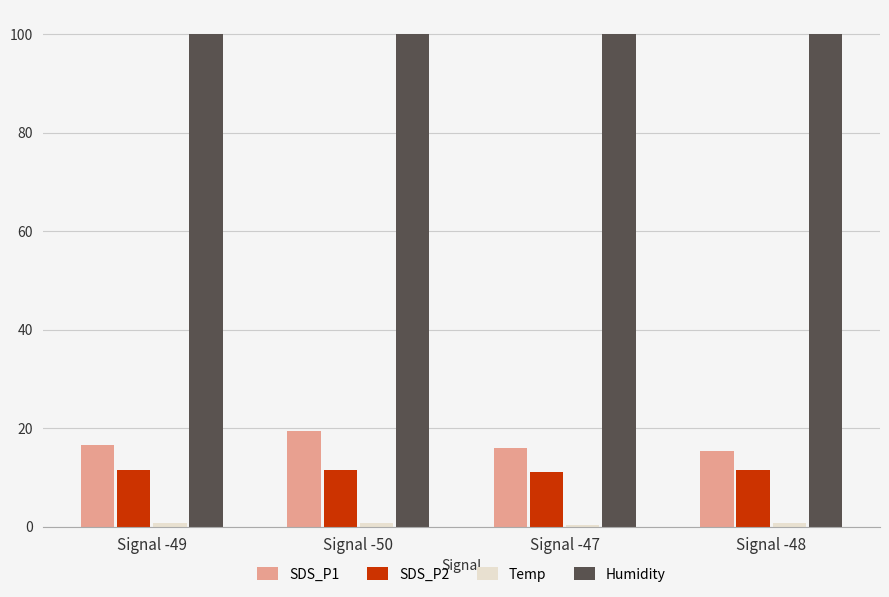

What is the difference between the maximum and minimum values in the SDS_P1 series?

4.0